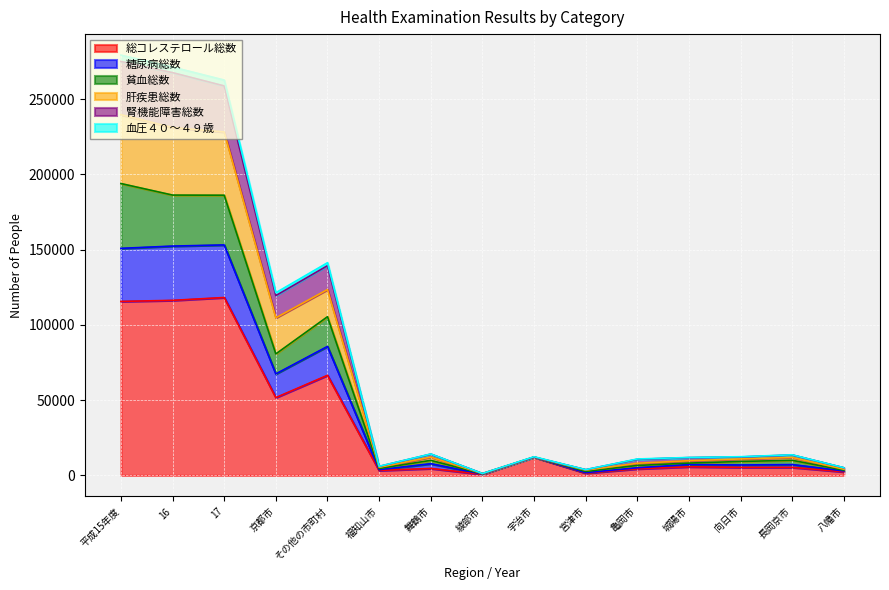

How many interior local peaks does the 腎機能障害総数 series have?

4